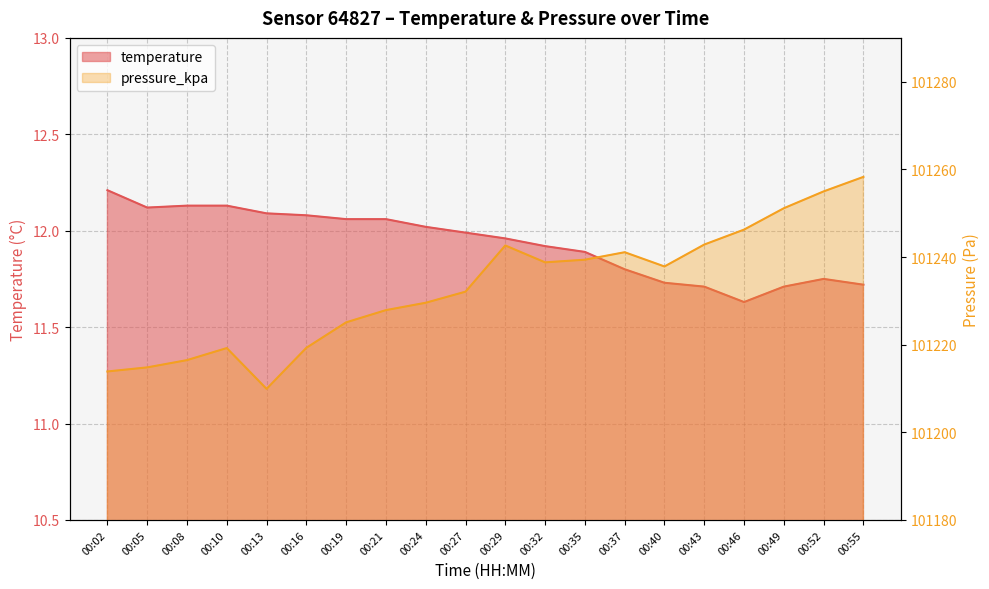

In pressure_kpa, how many points are higher than both neighbors (excluding endpoints)?

3